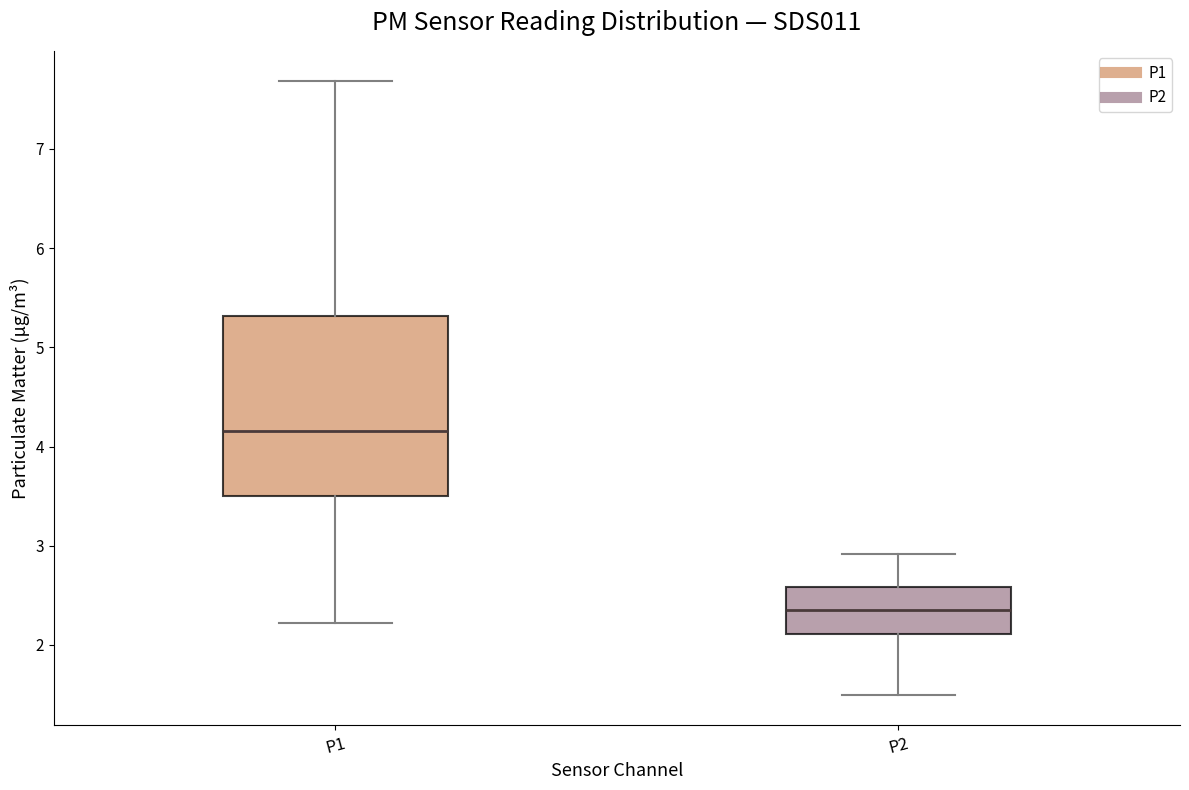

Reading left to right, read every box against the y-axis: the position of its median line, the range the box covers, and the ends of its whiskers. The values are not printed on the chart, so give them approximately, as read against the axis.

P1: median 4.2, box 3.5 to 5.3, whiskers 2.2 to 7.7
P2: median 2.4, box 2.1 to 2.6, whiskers 1.5 to 2.9